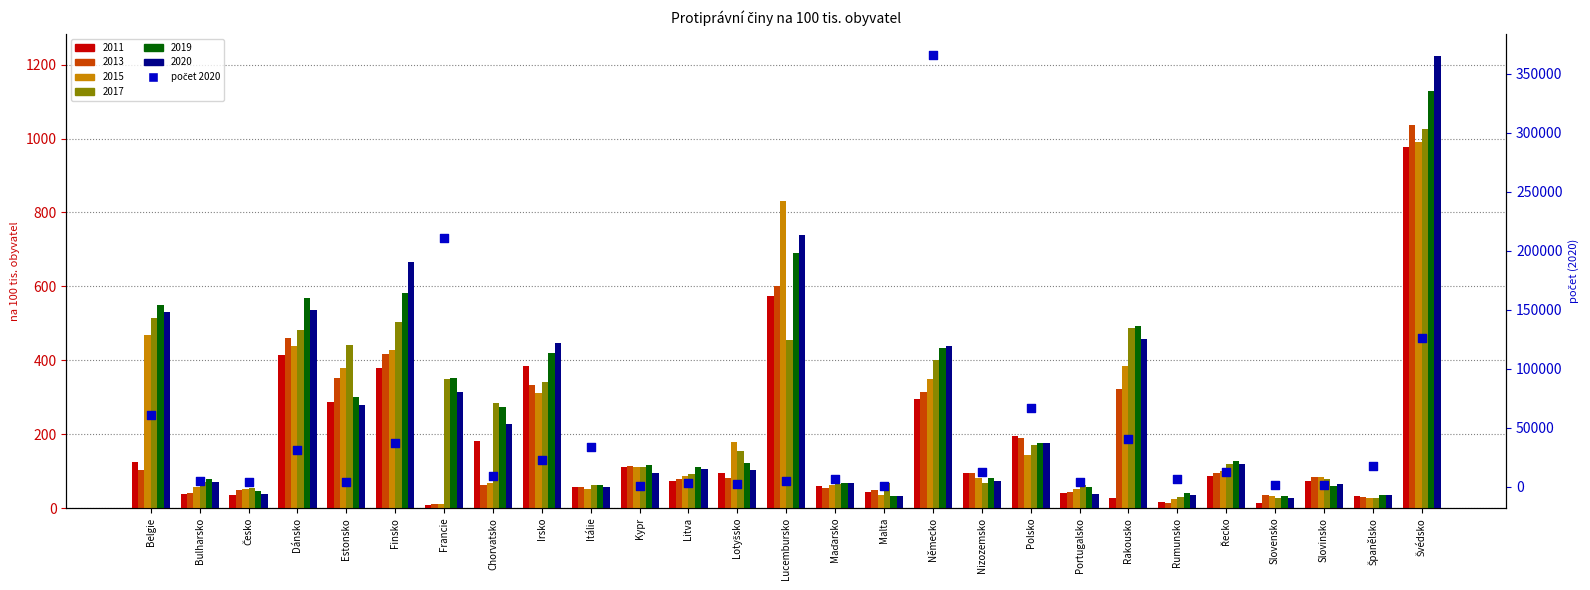

What is the ratio of the value at Nizozemsko to the value at Švédsko?

0.1